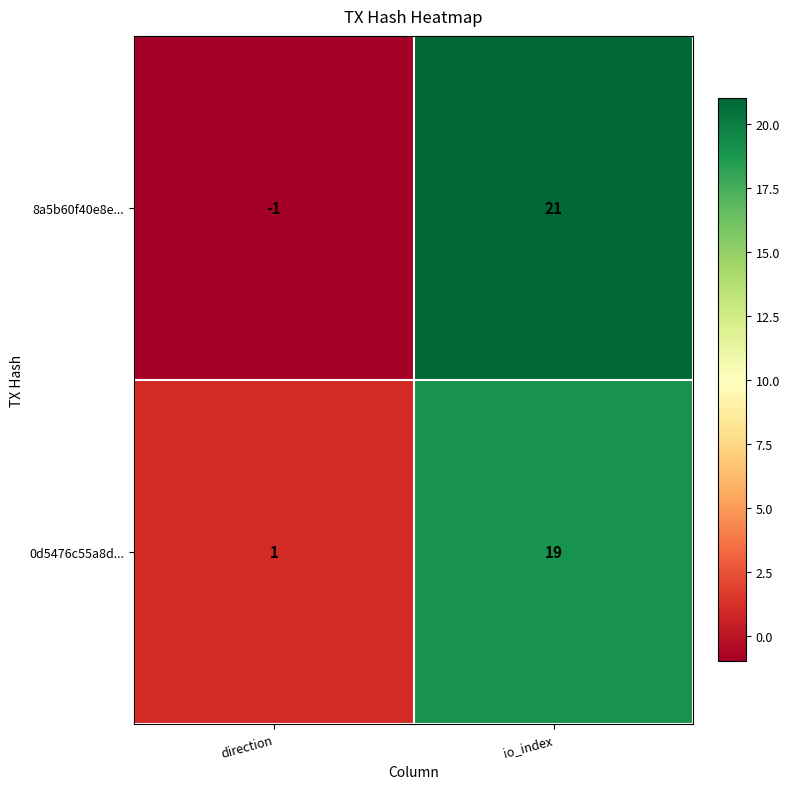

What is the sum of the 8a5b60f40e8e... values at direction and io_index?

20